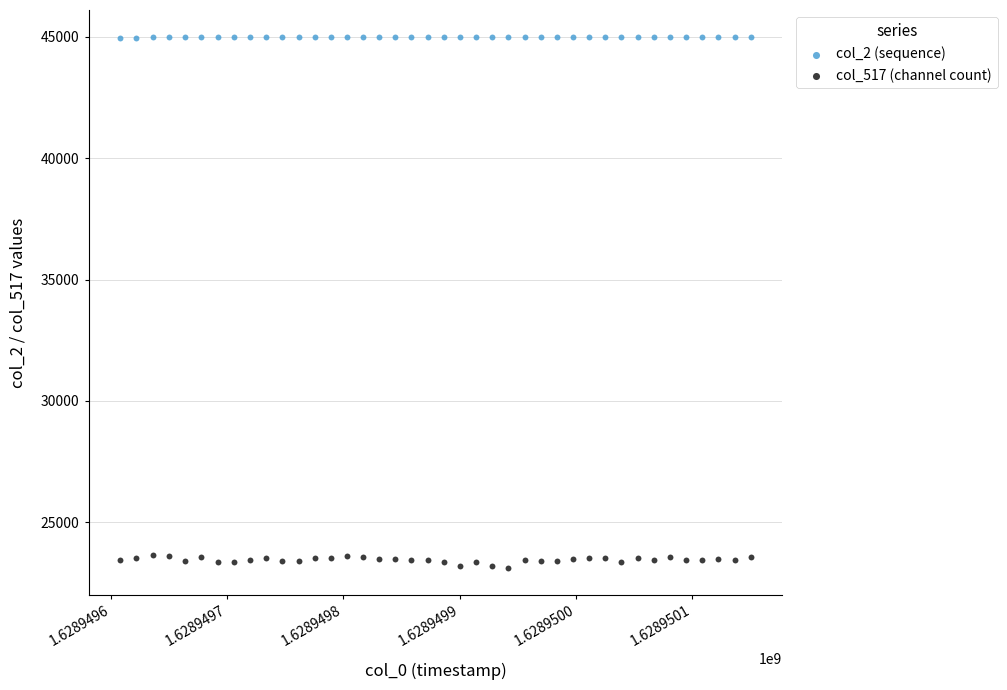

Across all data points, what is the range of Y values (max minus min)?

21903